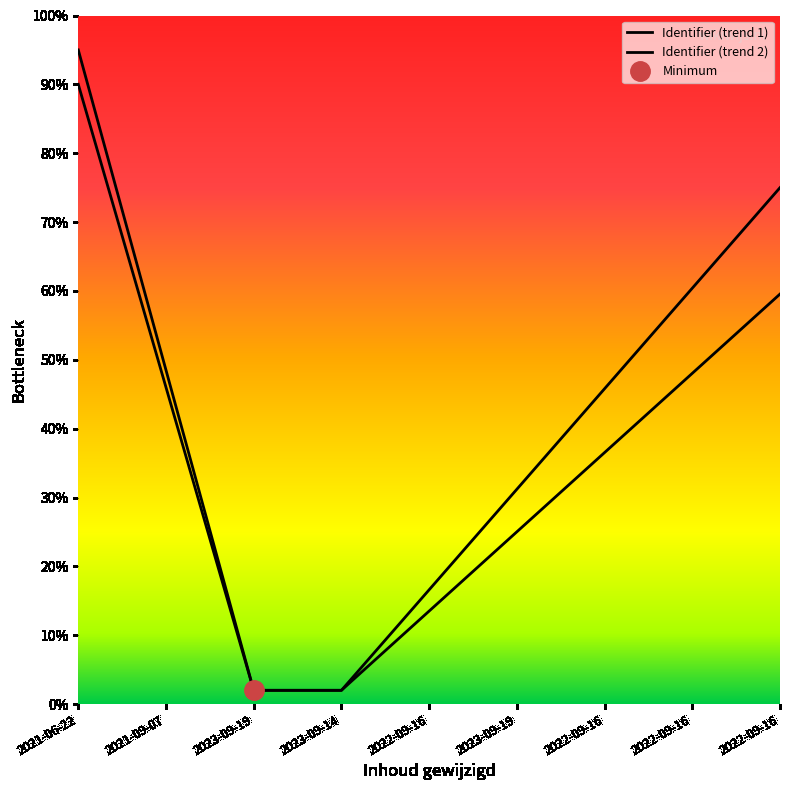

What is the difference between the Identifier (trend 2) values at 2022-09-16 and 2022-09-16?

14.6